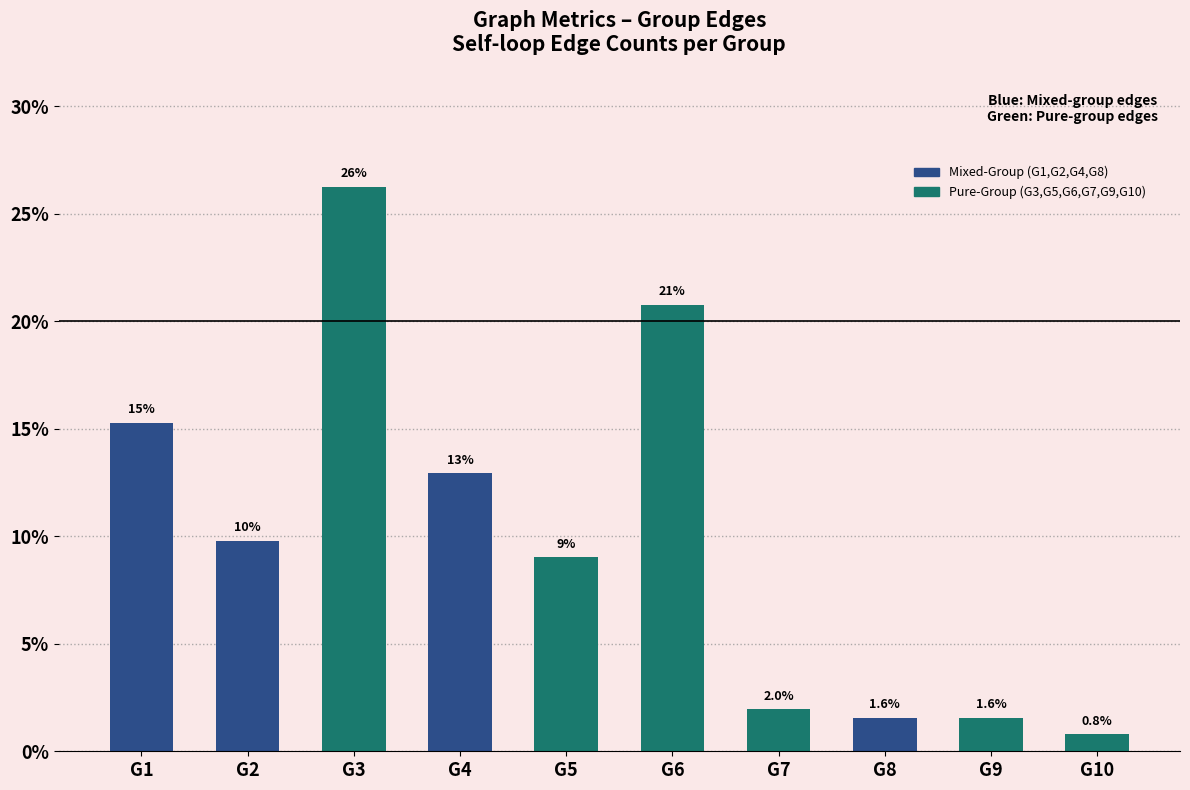

Reading left to right, extract all data points from this chart.

15.3	9.8	26.3	12.9	9.0	20.8	2.0	1.6	1.6	0.8